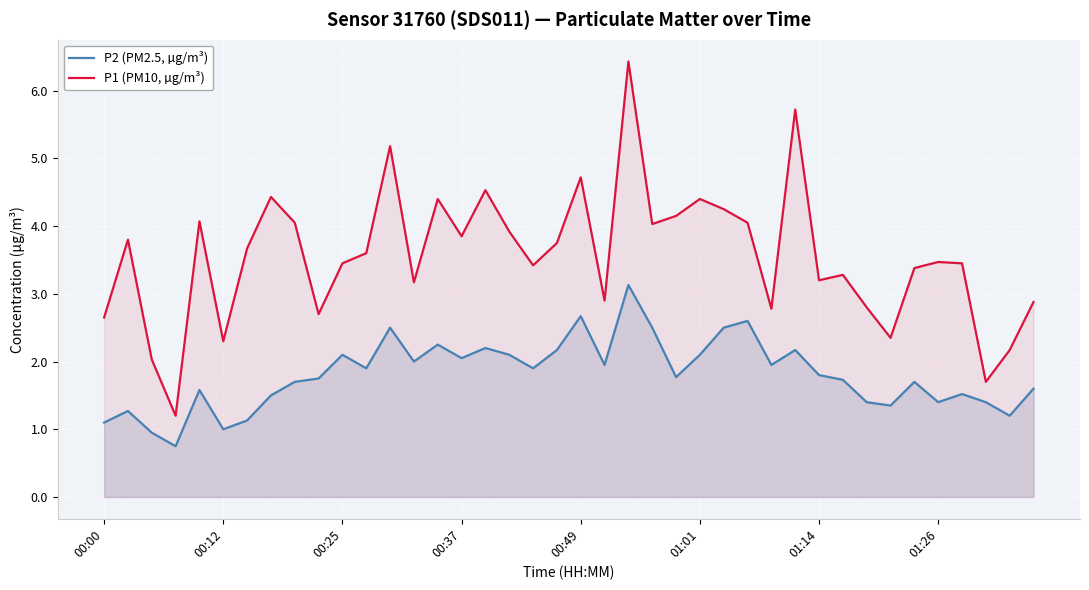

How many interior local valleys does the P1 (PM10, µg/m³) series have?

12